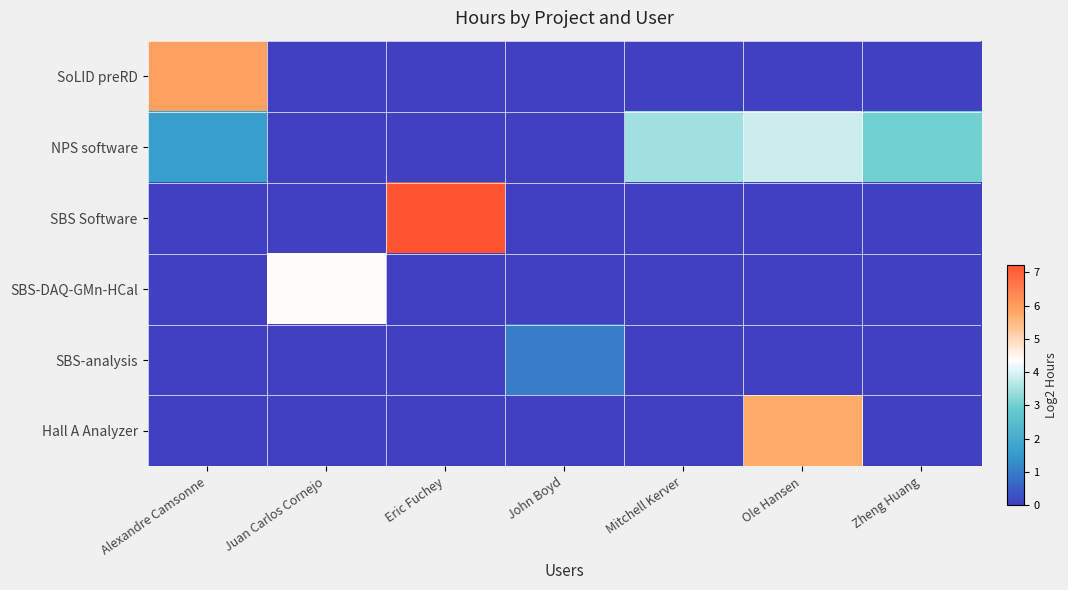

At which category is the sum across all series the highest?

Ole Hansen